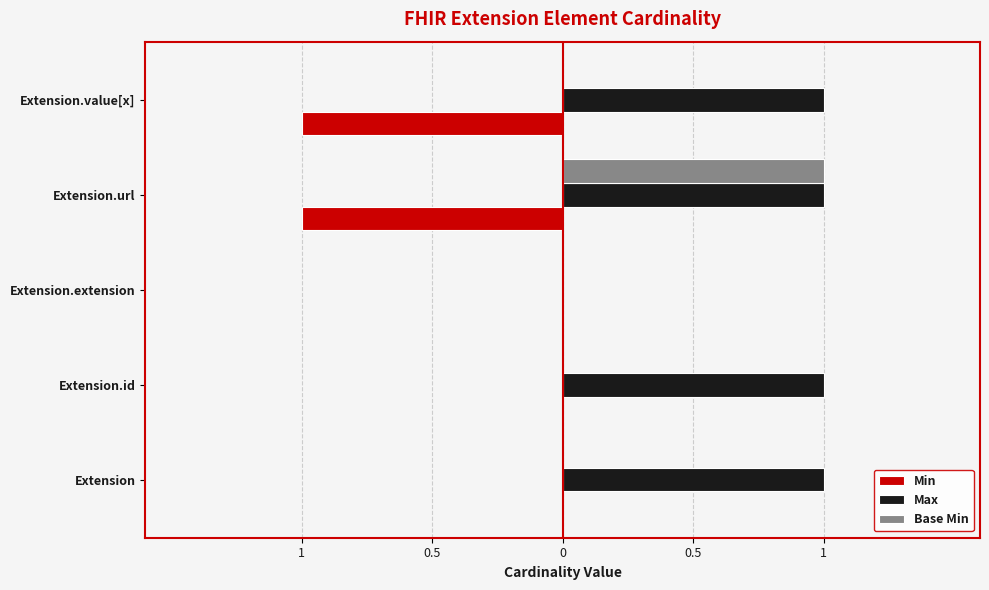

What are all the series names shown in the legend?

Min, Max, Base Min